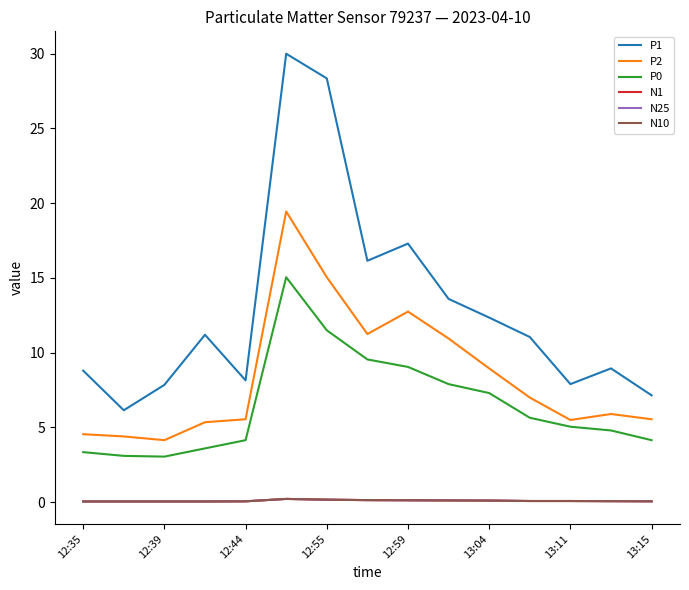

Reading right to left, what are all the values shown in this chart?

P1: 7.2	8.9	7.9	11.1	12.3	13.6	17.3	16.1	28.4	30.0	8.2	11.2	7.8	6.2	8.8
P2: 5.5	5.9	5.5	7.0	8.9	10.9	12.8	11.2	15.1	19.4	5.5	5.3	4.2	4.4	4.5
P0: 4.2	4.8	5.0	5.7	7.3	7.9	9.1	9.6	11.5	15.1	4.2	3.6	3.0	3.1	3.4
N1: 0.1	0.1	0.1	0.1	0.1	0.1	0.1	0.1	0.2	0.2	0.1	0.1	0.1	0.1	0.1
N25: 0.1	0.1	0.1	0.1	0.1	0.1	0.1	0.1	0.2	0.2	0.1	0.1	0.1	0.1	0.1
N10: 0.1	0.1	0.1	0.1	0.1	0.1	0.1	0.1	0.2	0.2	0.1	0.1	0.1	0.1	0.1